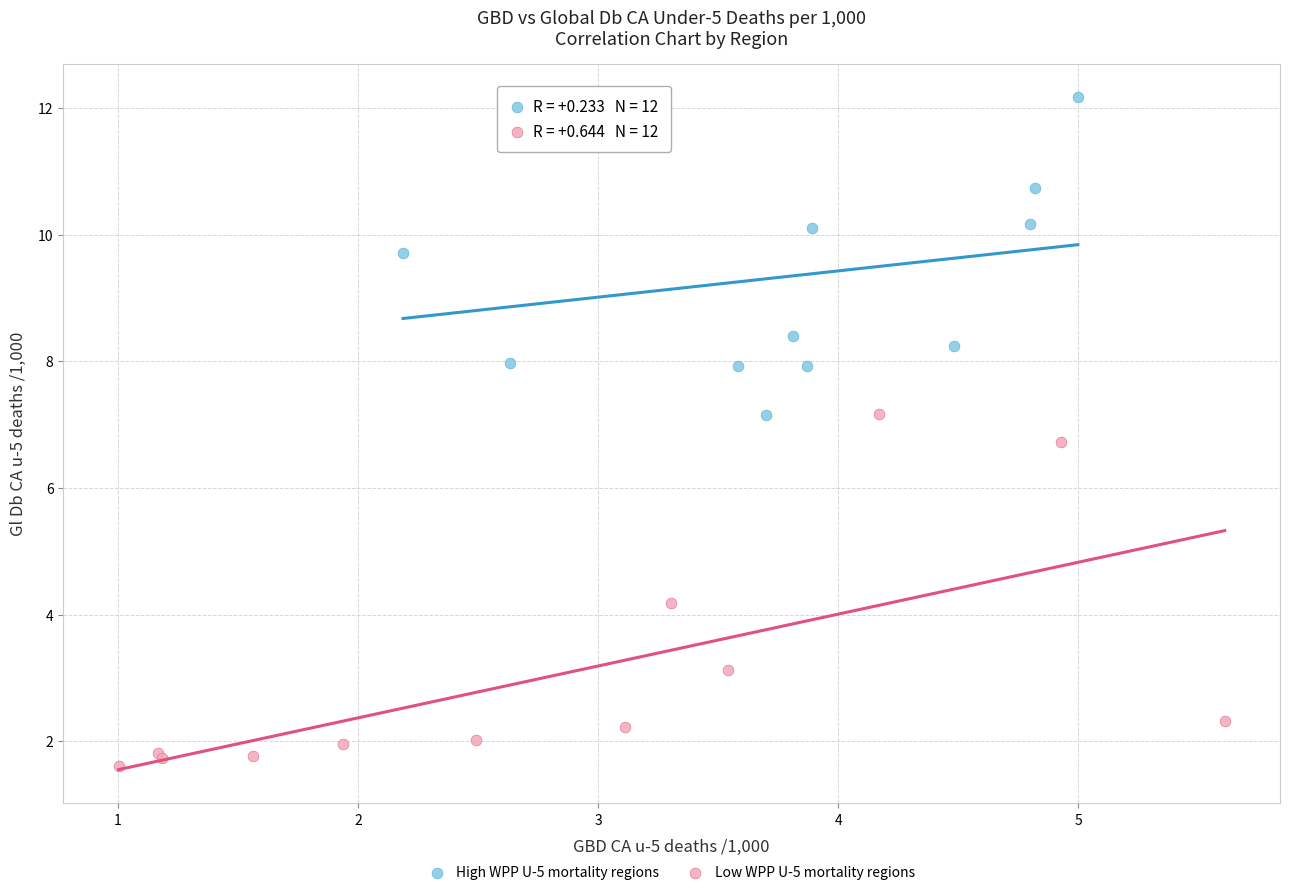

Which series reaches the maximum Y coordinate?

High WPP U-5 mortality regions